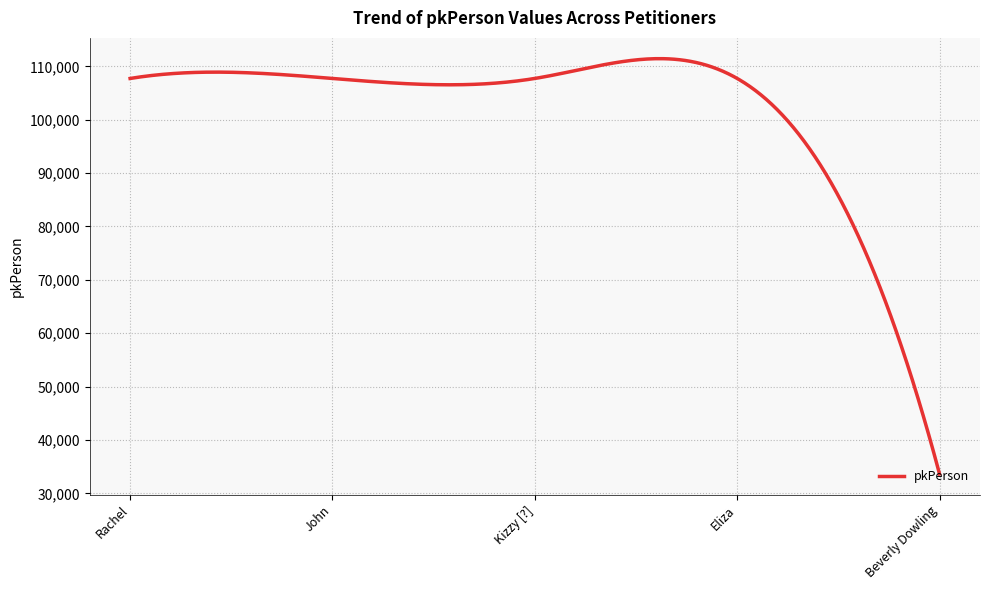

What is the difference between the maximum and minimum values?

77810.2